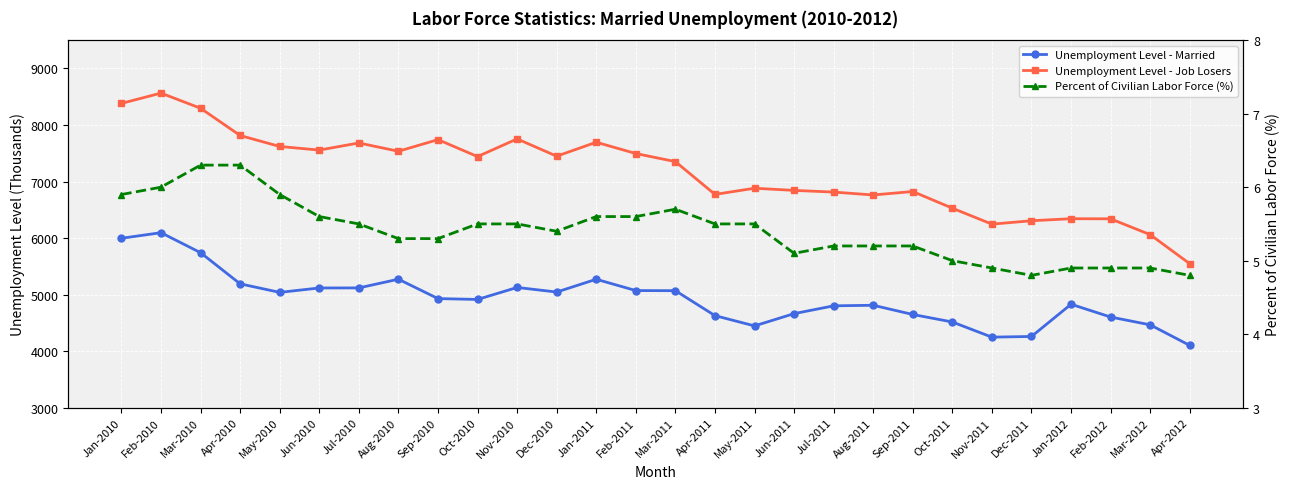

Rank the series at Oct-2011 from highest to lowest value.

Unemployment Level - Job Losers, Unemployment Level - Married, Percent of Civilian Labor Force (%)